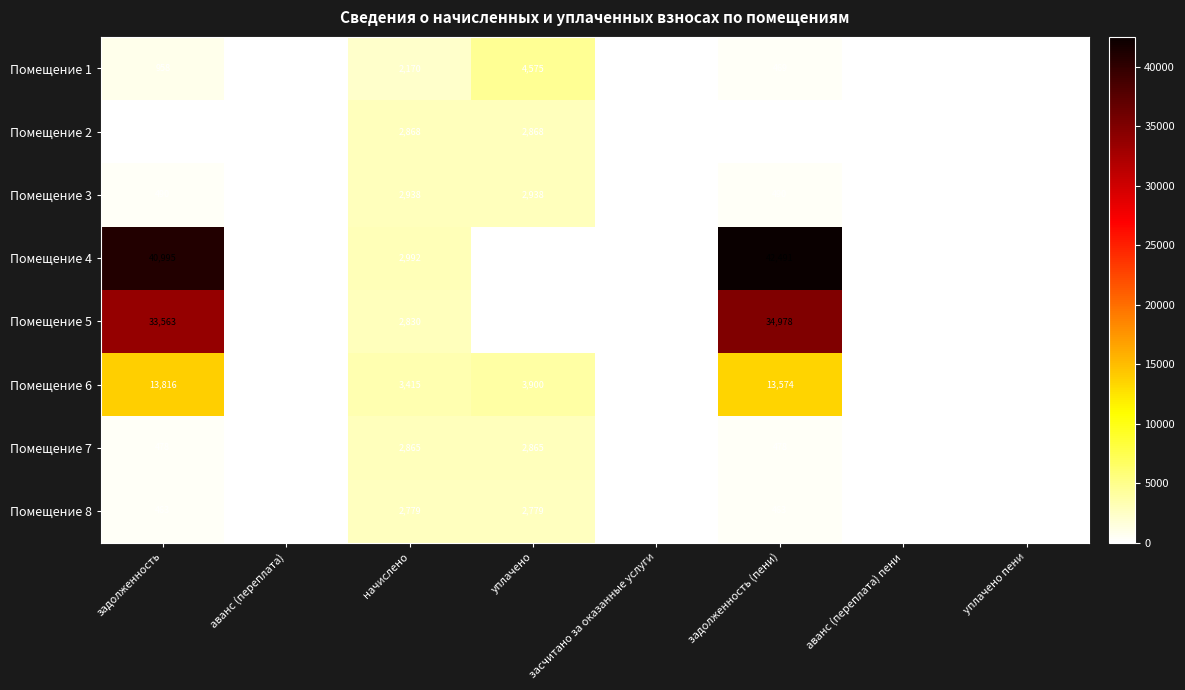

True or false: Помещение 1 has a value of 1918 at уплачено.

False